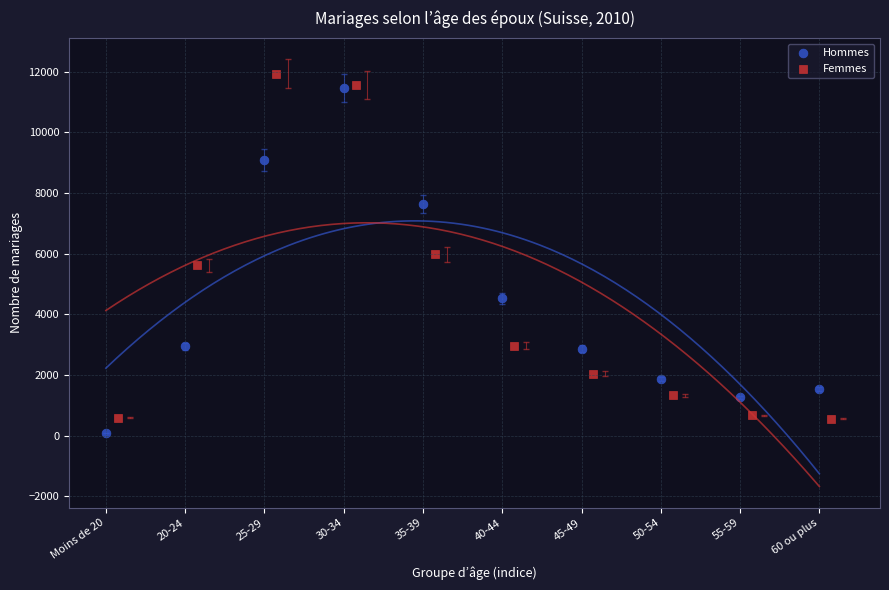

Which series contains the highest Y value?

Femmes